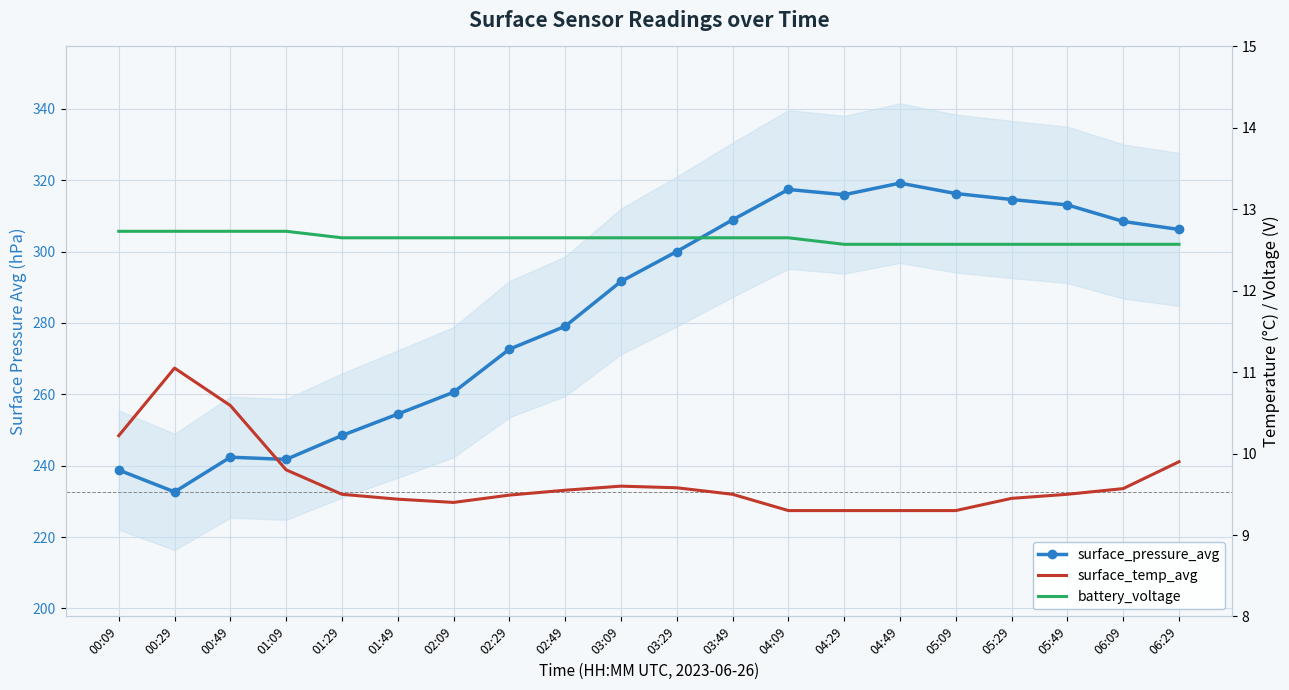

What is the label of the 14th point from the left?

04:29